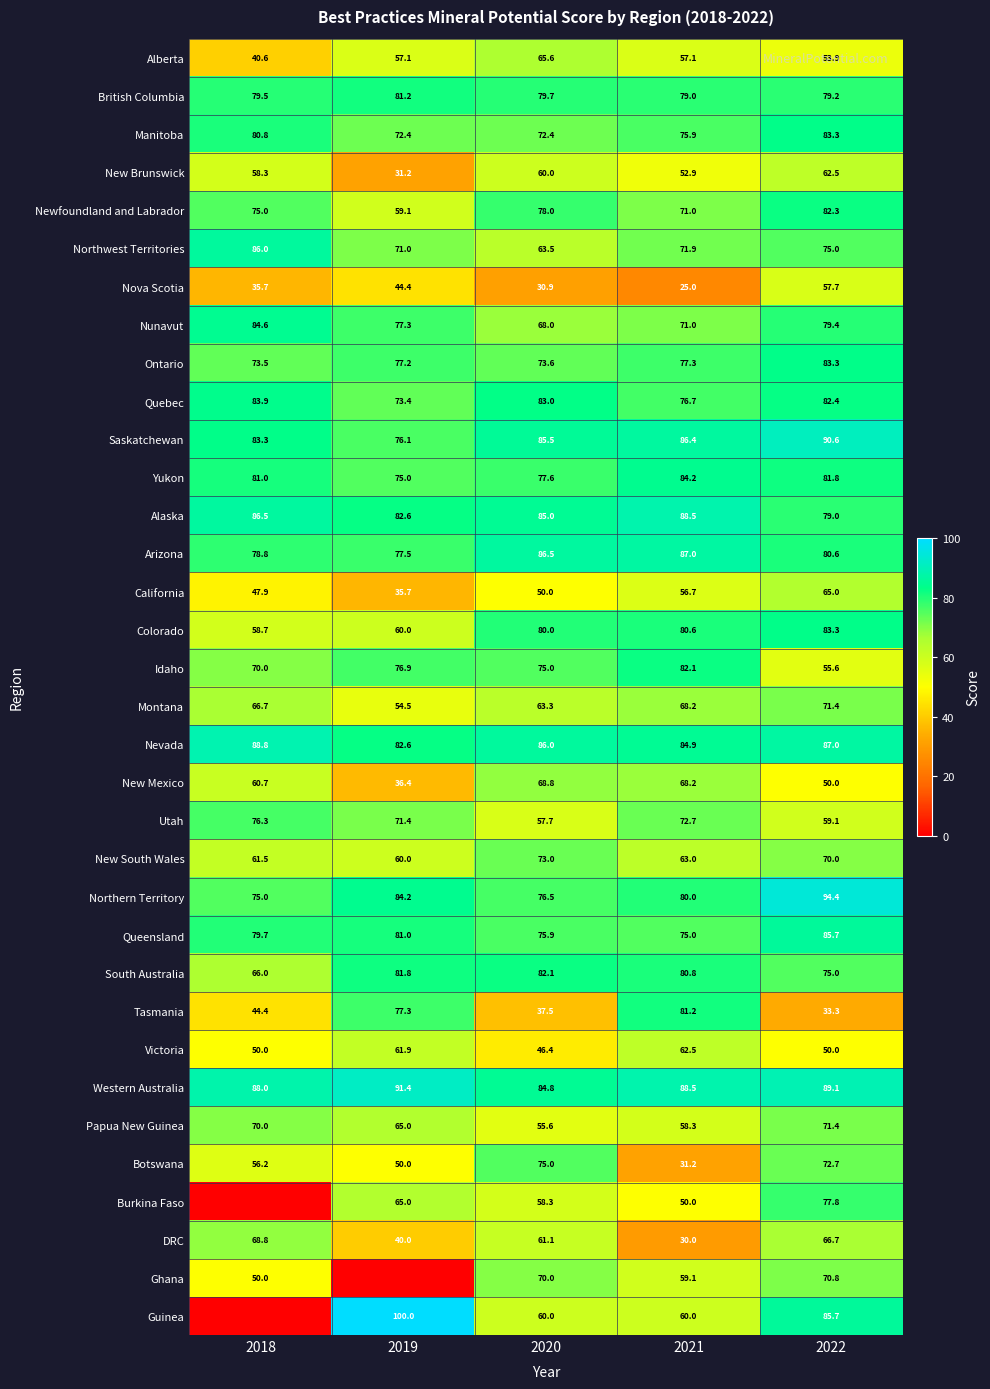

List the labels in order of Yukon value, largest first.

2021, 2022, 2018, 2020, 2019